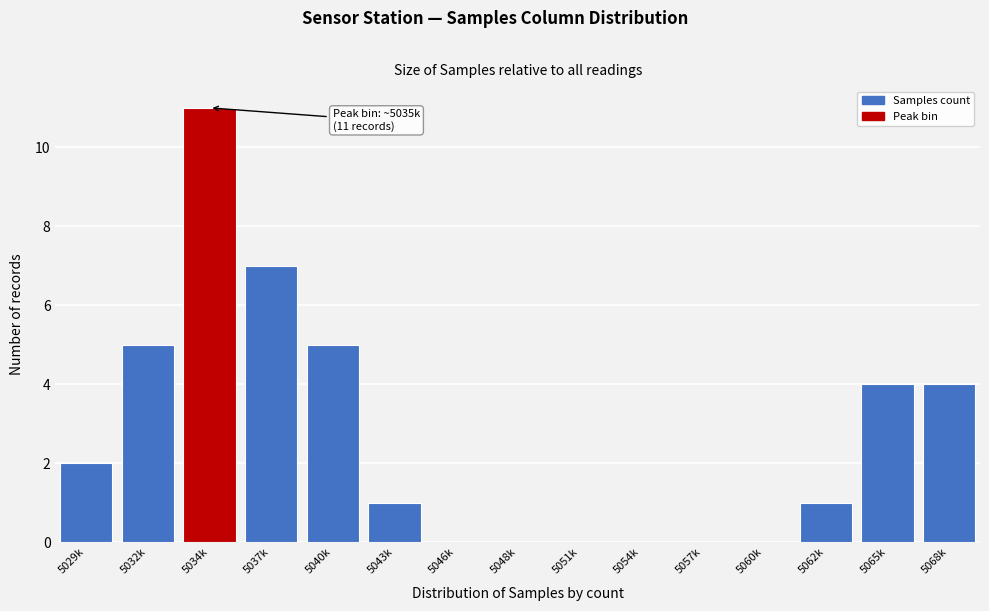

Reading left to right, list all the values displayed in this chart.

5029k=2	5032k=5	5034k=11	5037k=7	5040k=5	5043k=1	5046k=0	5048k=0	5051k=0	5054k=0	5057k=0	5060k=0	5062k=1	5065k=4	5068k=4